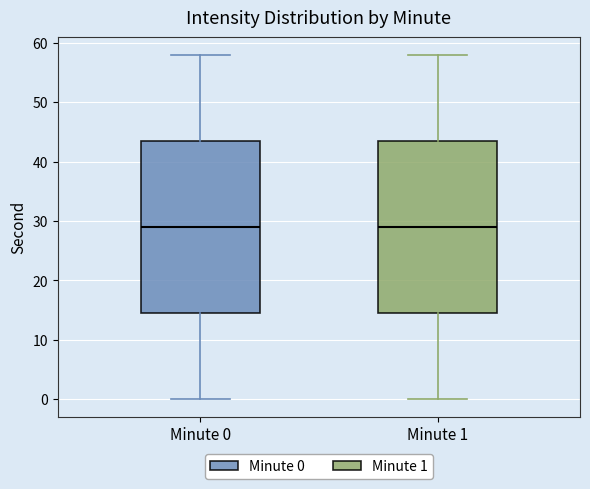

Where does the upper whisker of the box for Minute 1 end on the y-axis? The values are not printed on the chart, so give them approximately, as read against the axis.

58